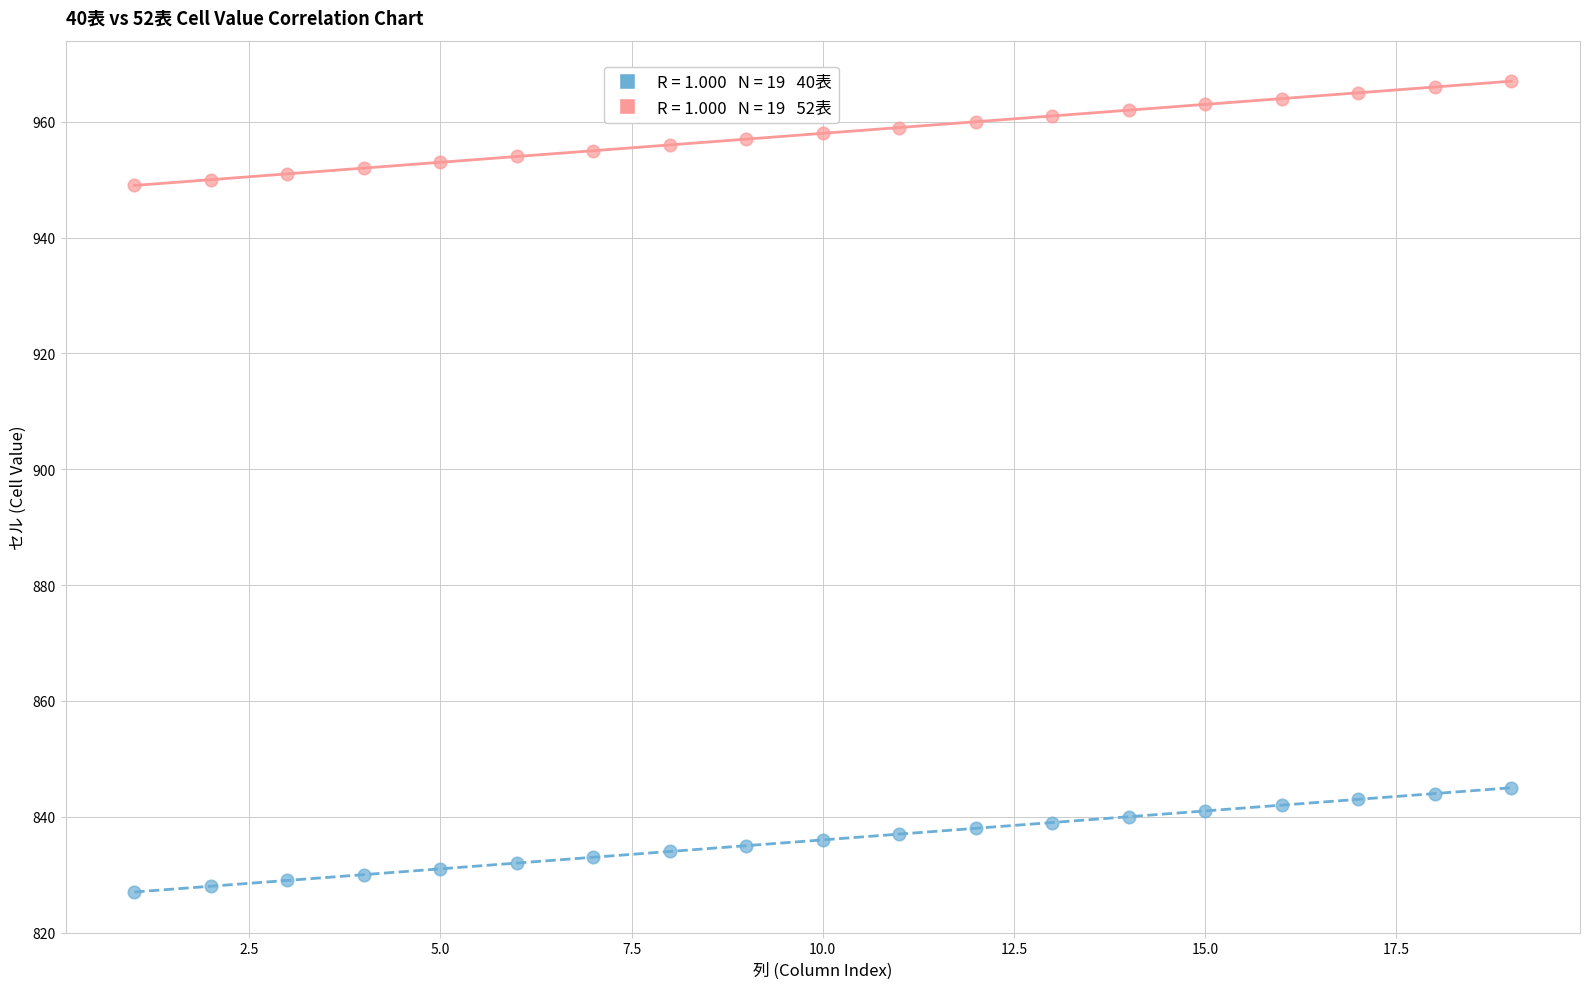

Across all data points, what is the range of X values (max minus min)?

18